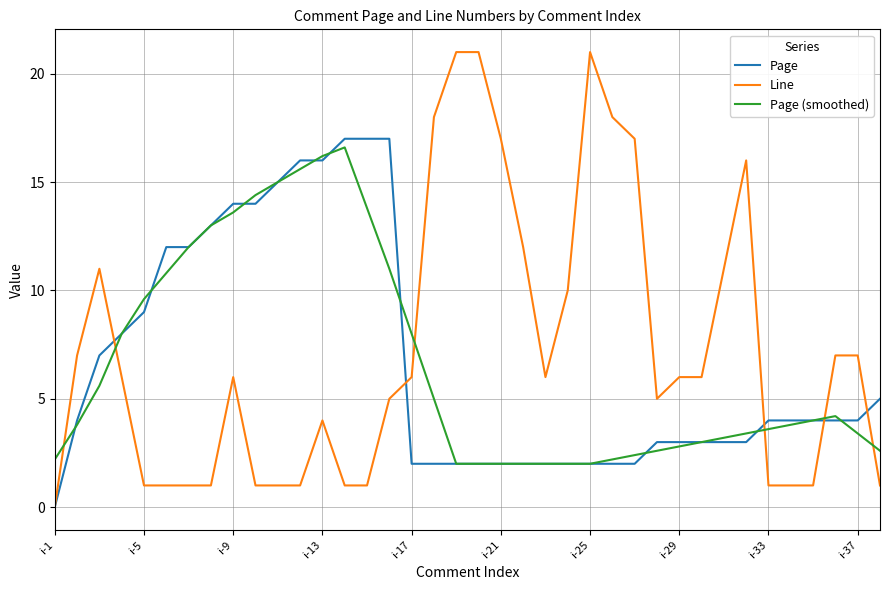

Which series has the largest total across all categories?

Line